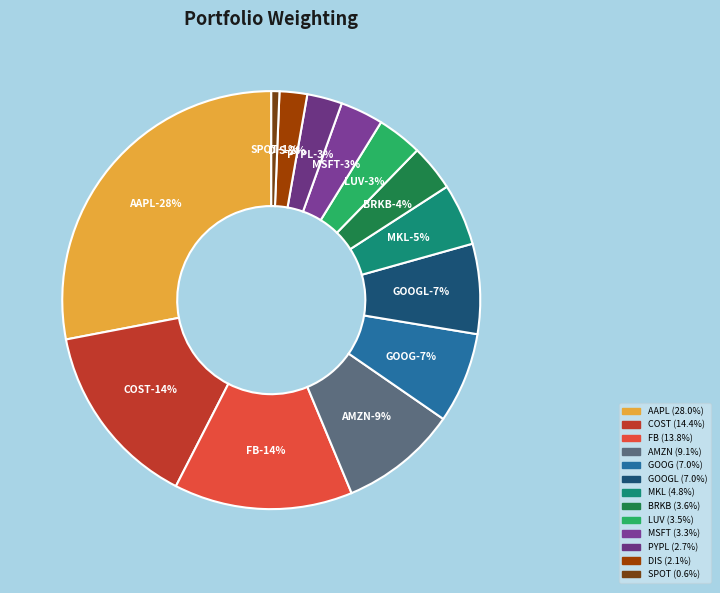

Rank the categories by value from highest to lowest.

AAPL, COST, FB, AMZN, GOOG, GOOGL, MKL, BRKB, LUV, MSFT, PYPL, DIS, SPOT